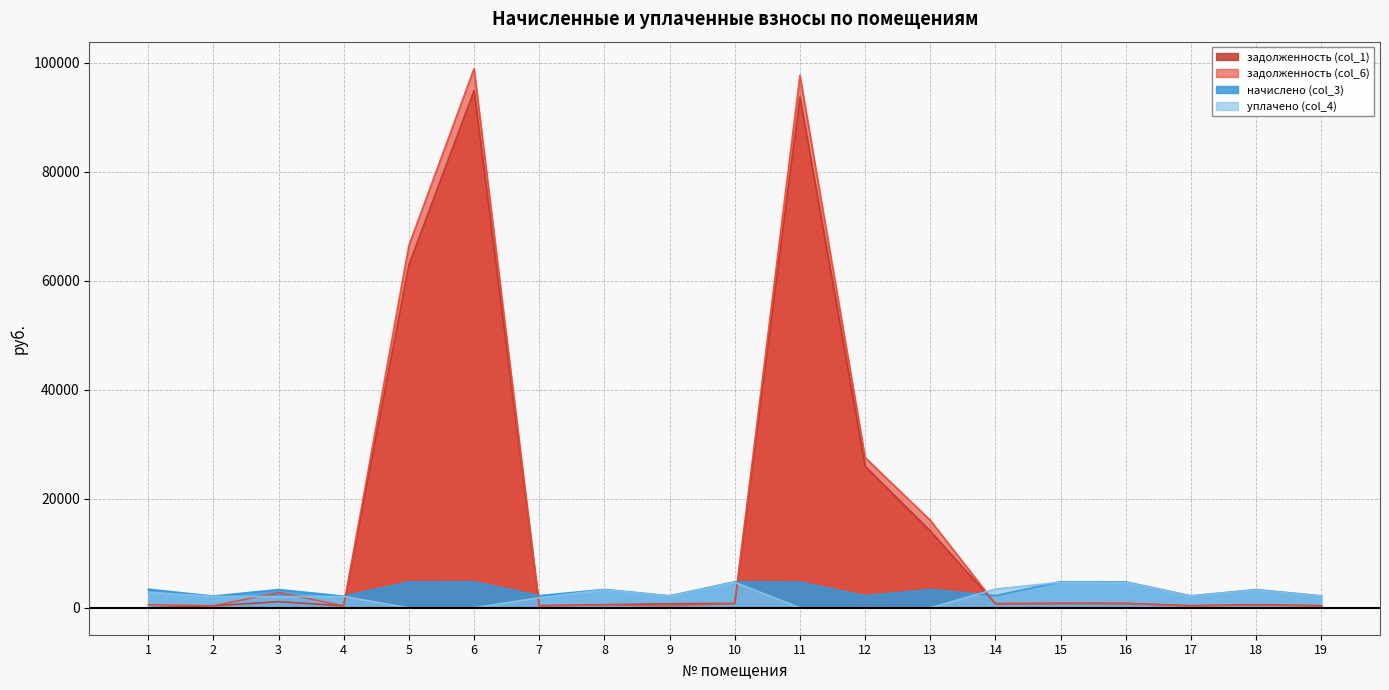

Which series has the largest range (max minus min)?

задолженность (col_6)